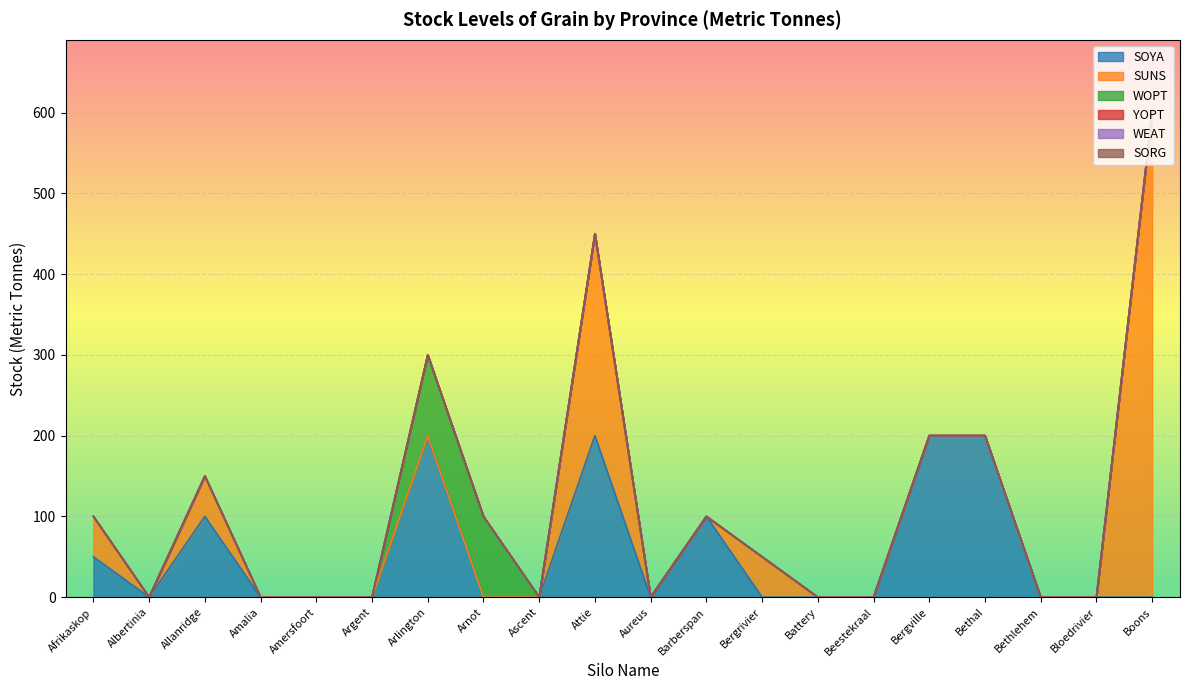

Reading left to right, list all the values displayed in this chart.

SOYA: Afrikaskop=50	Albertinia=0	Allanridge=100	Amalia=0	Amersfoort=0	Argent=0	Arlington=200	Arnot=0	Ascent=0	Attie=200	Aureus=0	Barberspan=100	Bergrivier=0	Battery=0	Beestekraal=0	Bergville=200	Bethal=200	Bethlehem=0	Bloedrivier=0	Boons=0
SUNS: Afrikaskop=50	Albertinia=0	Allanridge=50	Amalia=0	Amersfoort=0	Argent=0	Arlington=0	Arnot=0	Ascent=0	Attie=250	Aureus=0	Barberspan=0	Bergrivier=50	Battery=0	Beestekraal=0	Bergville=0	Bethal=0	Bethlehem=0	Bloedrivier=0	Boons=600
WOPT: Afrikaskop=0	Albertinia=0	Allanridge=0	Amalia=0	Amersfoort=0	Argent=0	Arlington=100	Arnot=100	Ascent=0	Attie=0	Aureus=0	Barberspan=0	Bergrivier=0	Battery=0	Beestekraal=0	Bergville=0	Bethal=0	Bethlehem=0	Bloedrivier=0	Boons=0
YOPT: Afrikaskop=0	Albertinia=0	Allanridge=0	Amalia=0	Amersfoort=0	Argent=0	Arlington=0	Arnot=0	Ascent=0	Attie=0	Aureus=0	Barberspan=0	Bergrivier=0	Battery=0	Beestekraal=0	Bergville=0	Bethal=0	Bethlehem=0	Bloedrivier=0	Boons=0
WEAT: Afrikaskop=0	Albertinia=0	Allanridge=0	Amalia=0	Amersfoort=0	Argent=0	Arlington=0	Arnot=0	Ascent=0	Attie=0	Aureus=0	Barberspan=0	Bergrivier=0	Battery=0	Beestekraal=0	Bergville=0	Bethal=0	Bethlehem=0	Bloedrivier=0	Boons=0
SORG: Afrikaskop=0	Albertinia=0	Allanridge=0	Amalia=0	Amersfoort=0	Argent=0	Arlington=0	Arnot=0	Ascent=0	Attie=0	Aureus=0	Barberspan=0	Bergrivier=0	Battery=0	Beestekraal=0	Bergville=0	Bethal=0	Bethlehem=0	Bloedrivier=0	Boons=0